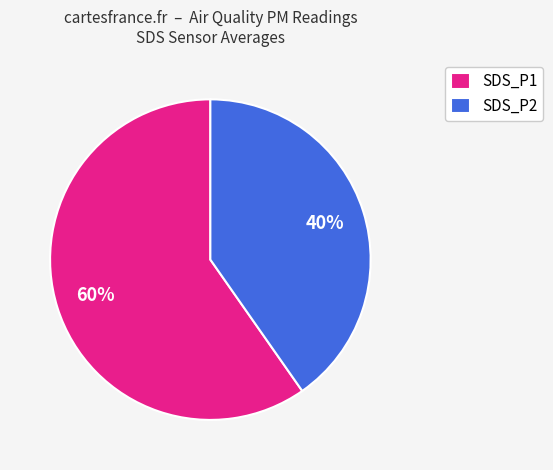

Which has a higher value, SDS_P1 or SDS_P2?

SDS_P1